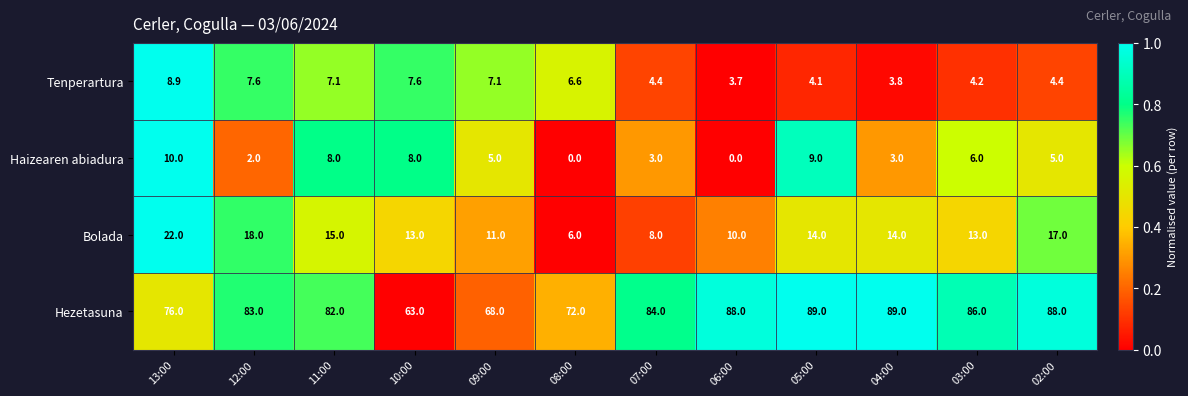

What is the total value across all series at 09:00?

91.1